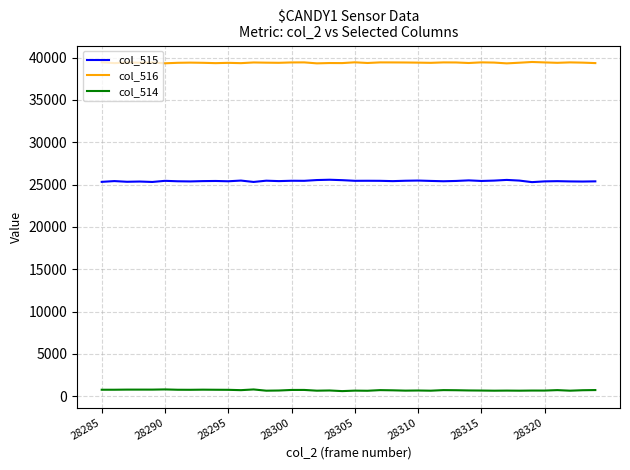

List the series in order of their overall mean, lowest first.

col_514, col_515, col_516